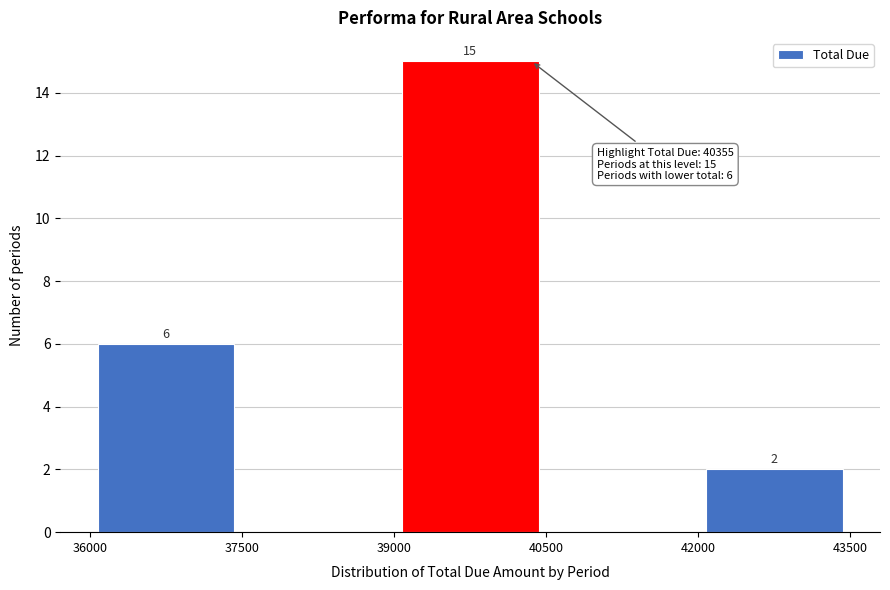

Which range on the x-axis has the tallest bar?

39000 to 40500